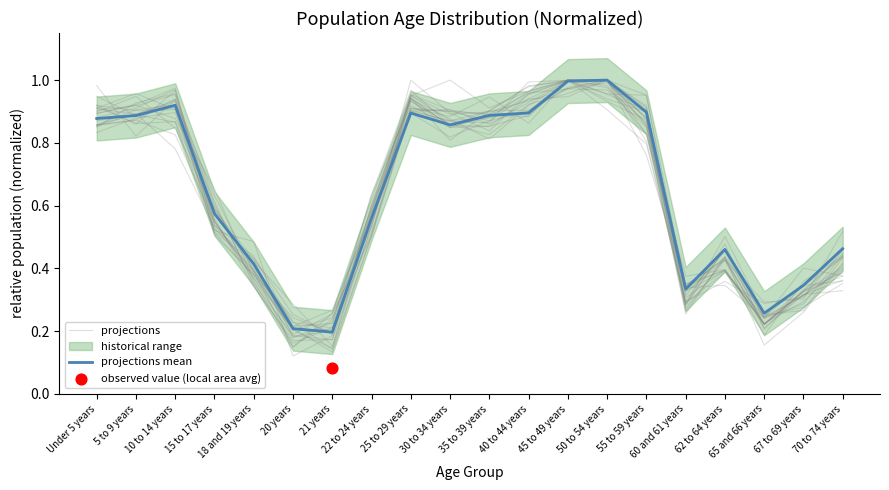

Is the value of projections mean at 18 and 19 years greater than the value of projections at 35 to 39 years?

No